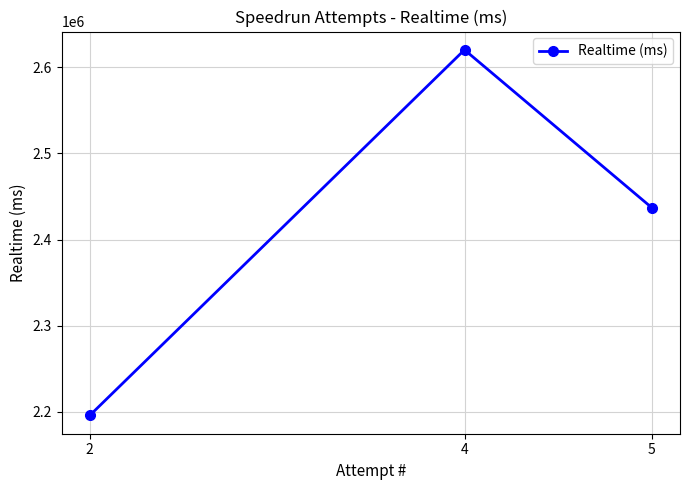

What is the maximum value shown in the chart?

2620191